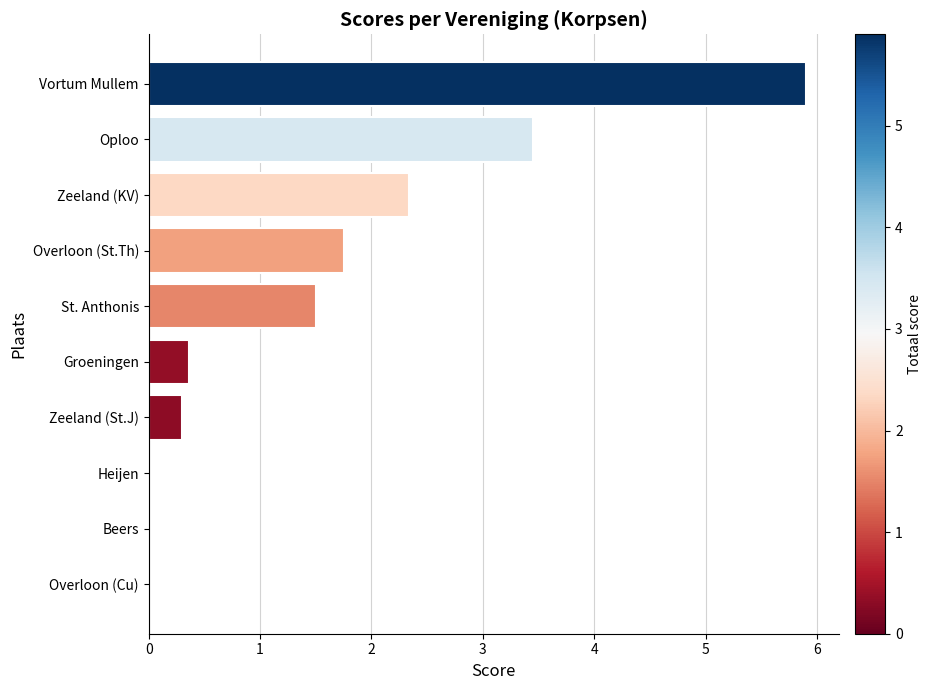

Reading top to bottom, extract all data points from this chart.

Vortum Mullem=5.9	Oploo=3.5	Zeeland (KV)=2.3	Overloon (St.Th)=1.8	St. Anthonis=1.5	Groeningen=0.4	Zeeland (St.J)=0.3	Heijen=0.0	Beers=0.0	Overloon (Cu)=0.0